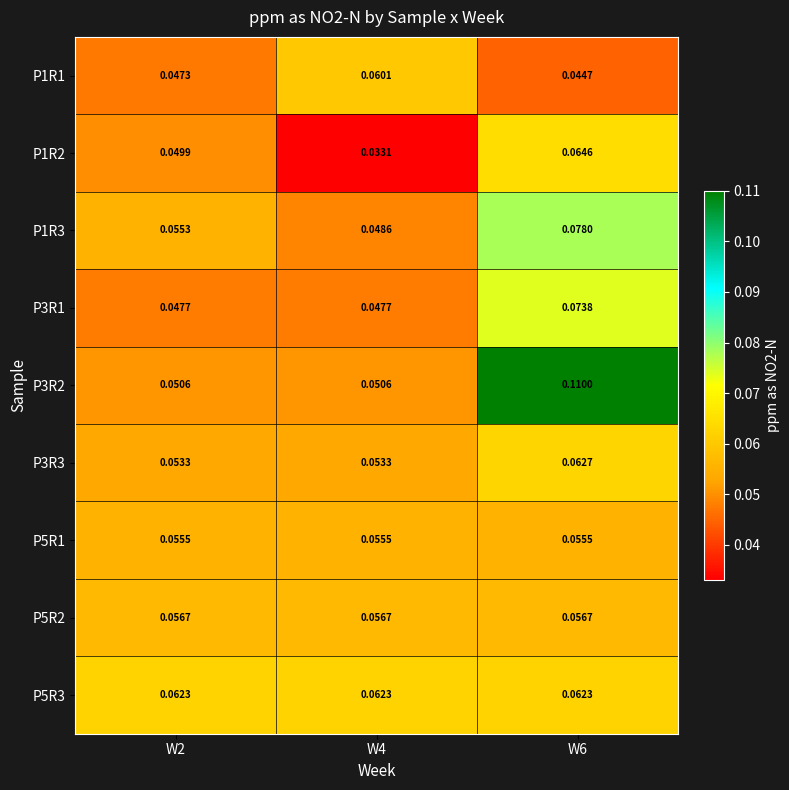

Is the value of P5R2 at W4 greater than the value of P3R1 at W4?

Yes